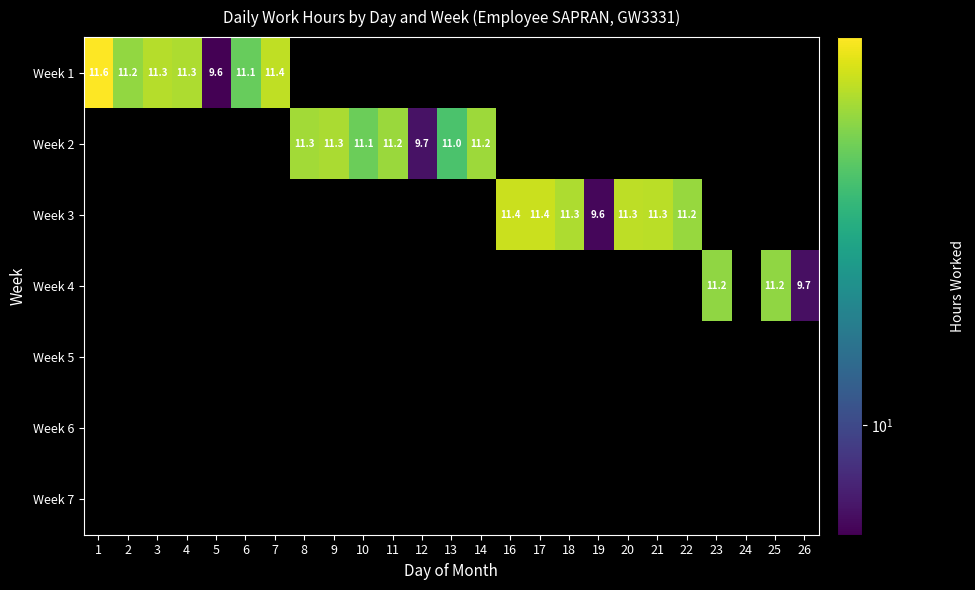

The Week 3 series shows 9.6 at 19. True or false?

True